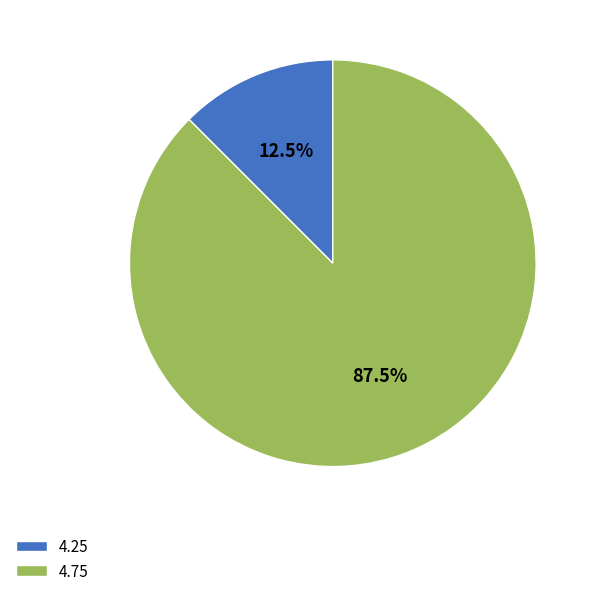

To the nearest percent, what is the difference between the 4.25 and 4.75 slice percentages?

75%